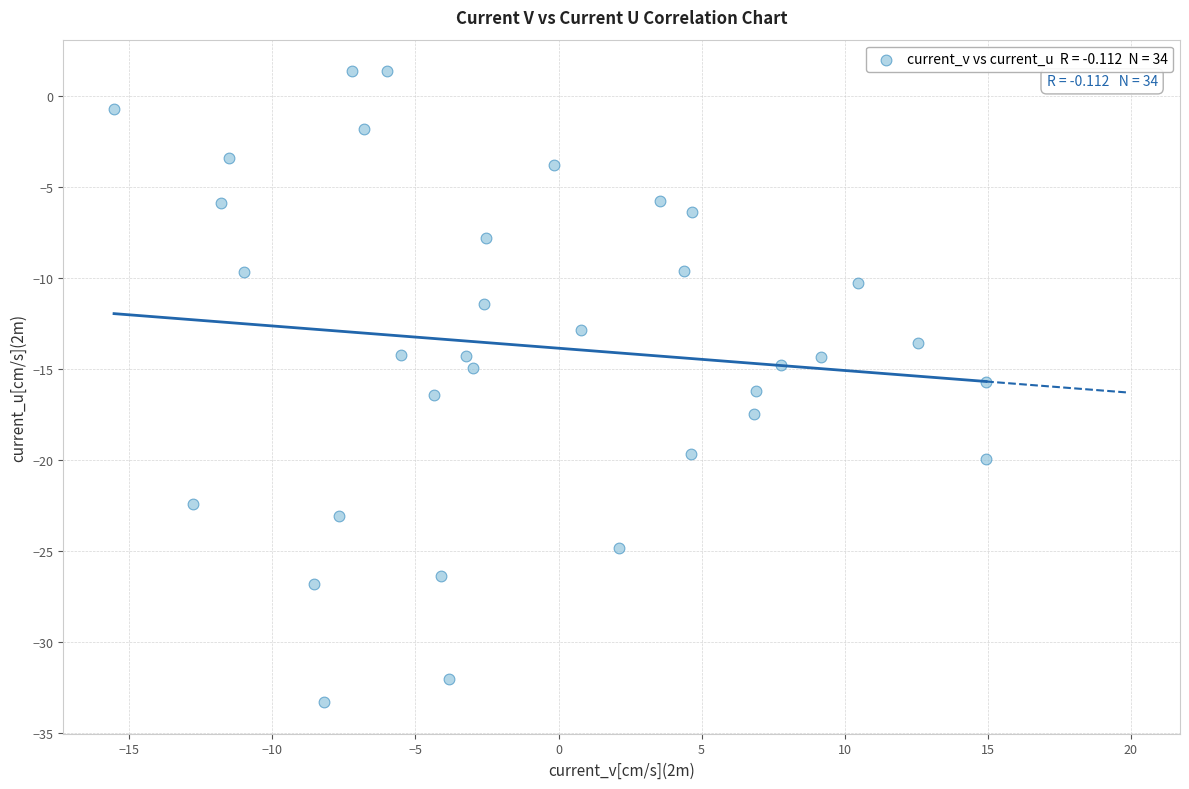

What is the range of Y values (max minus min)?

34.7